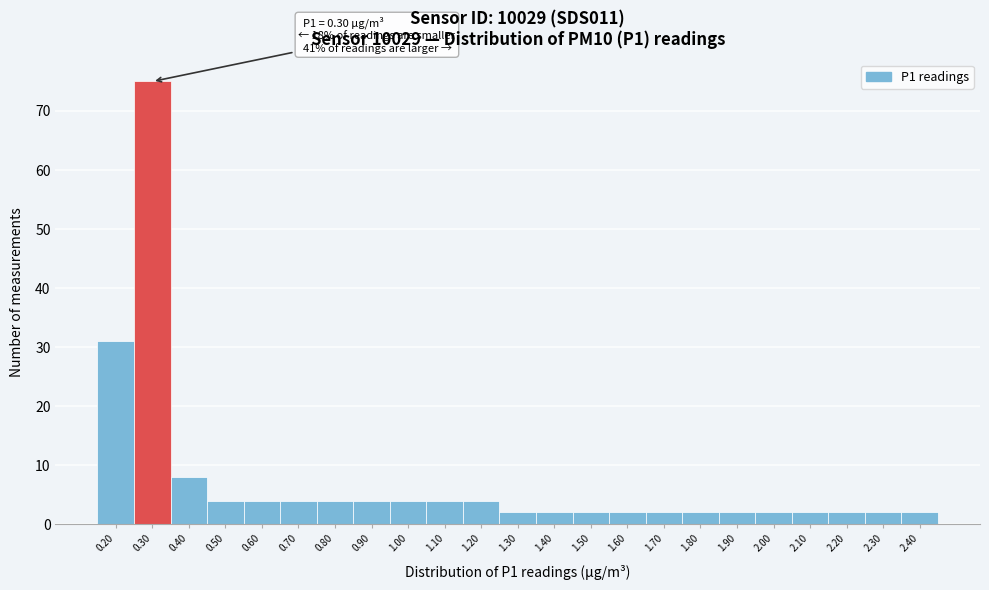

Reading left to right, list all the values displayed in this chart.

31	75	8	4	4	4	4	4	4	4	4	2	2	2	2	2	2	2	2	2	2	2	2